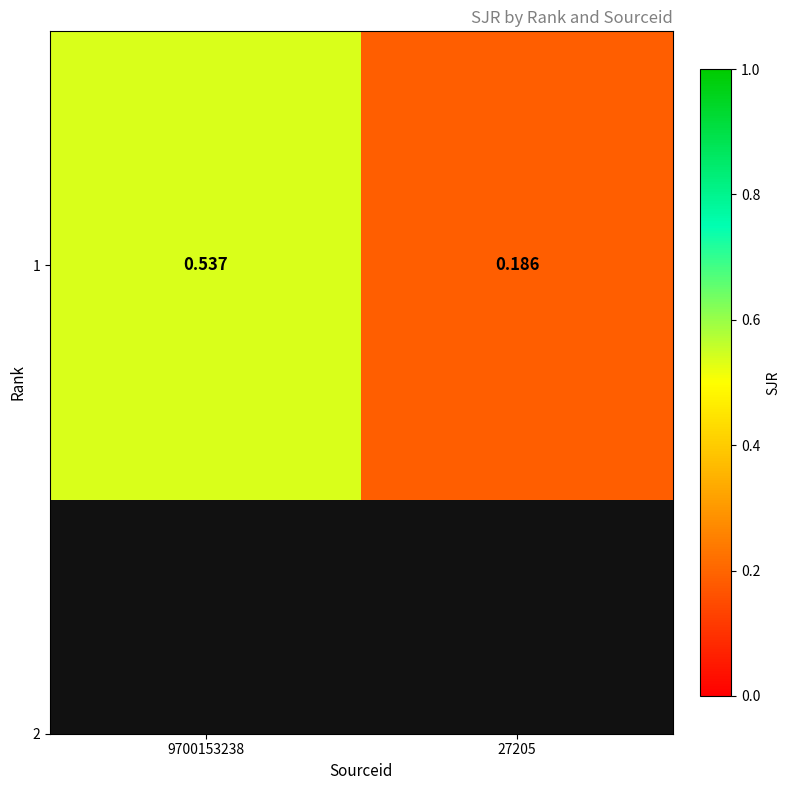

Count the values in the range 0 to 1.

2